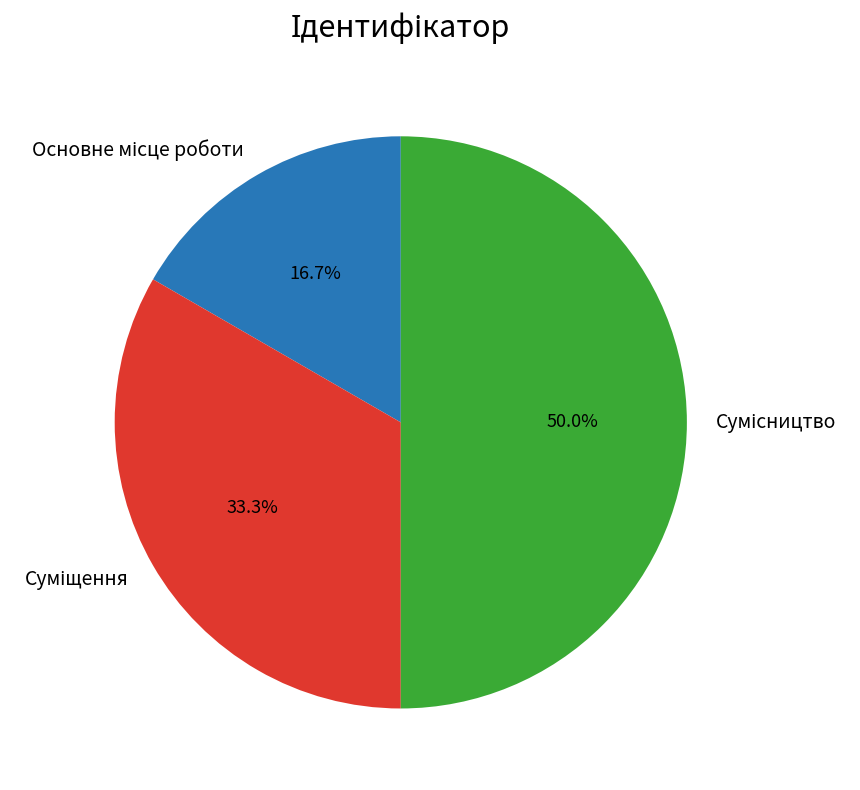

What percentage is the Суміщення slice, to the nearest percent?

33%